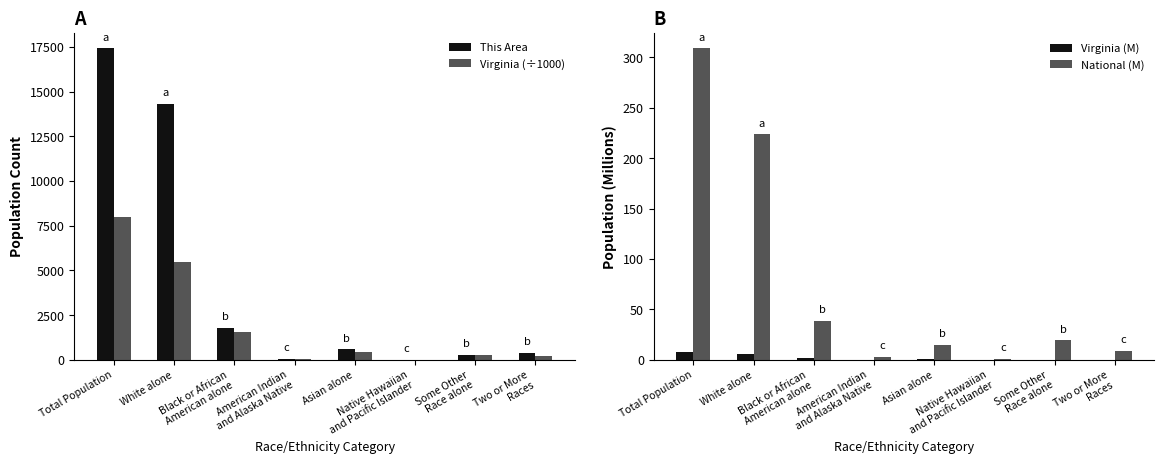

What is the difference between the maximum and second lowest values in the This Area series?

17343.0